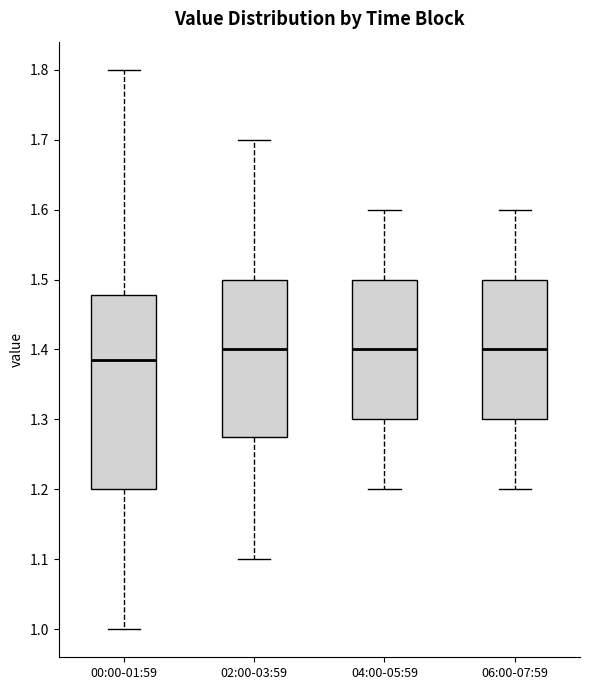

Reading left to right, read every box against the y-axis: the position of its median line, the range the box covers, and the ends of its whiskers. The values are not printed on the chart, so give them approximately, as read against the axis.

00:00-01:59: median 1.39, box 1.20 to 1.48, whiskers 1.00 to 1.80
02:00-03:59: median 1.40, box 1.28 to 1.50, whiskers 1.10 to 1.70
04:00-05:59: median 1.40, box 1.30 to 1.50, whiskers 1.20 to 1.60
06:00-07:59: median 1.40, box 1.30 to 1.50, whiskers 1.20 to 1.60